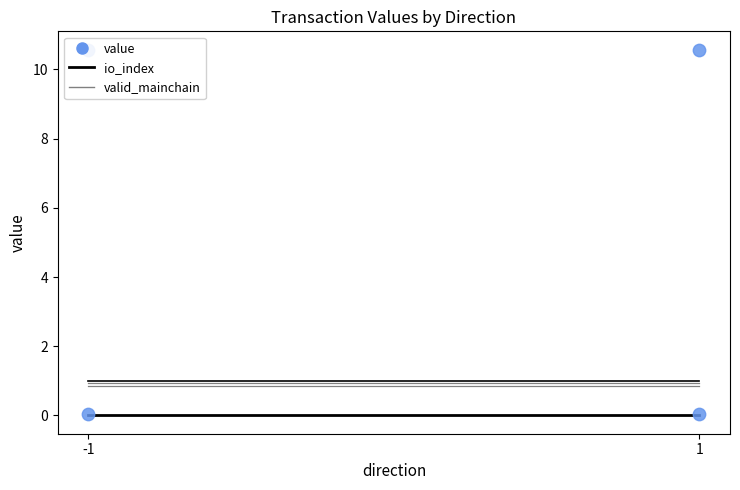

What is the total value across all series at -1?

13.4